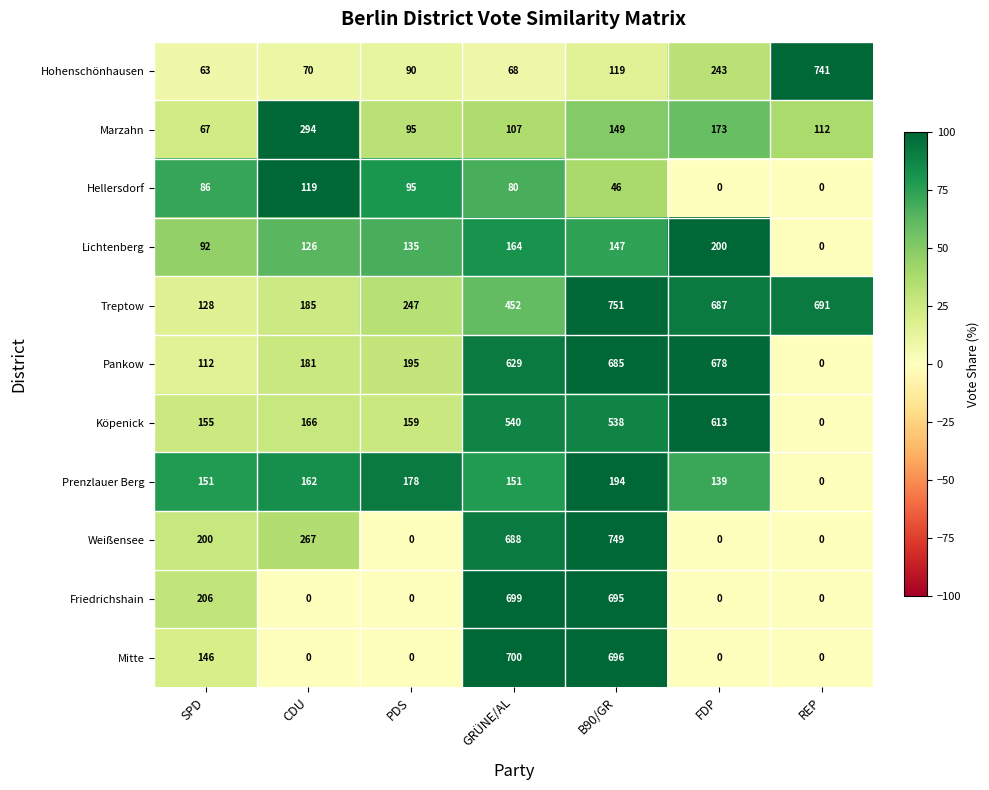

What is the spread (max minus min) of values at CDU?

294